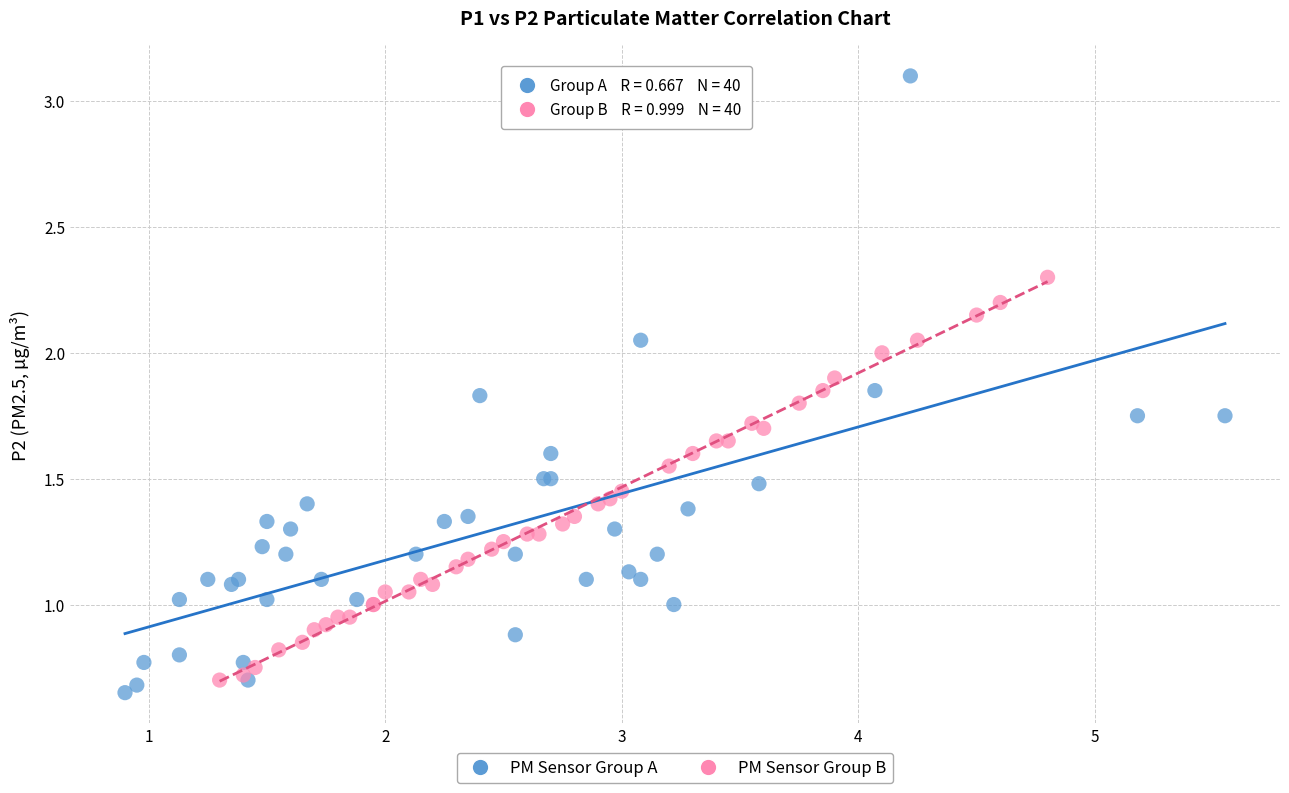

What are all the series names shown in the legend?

PM Sensor Group A, PM Sensor Group B